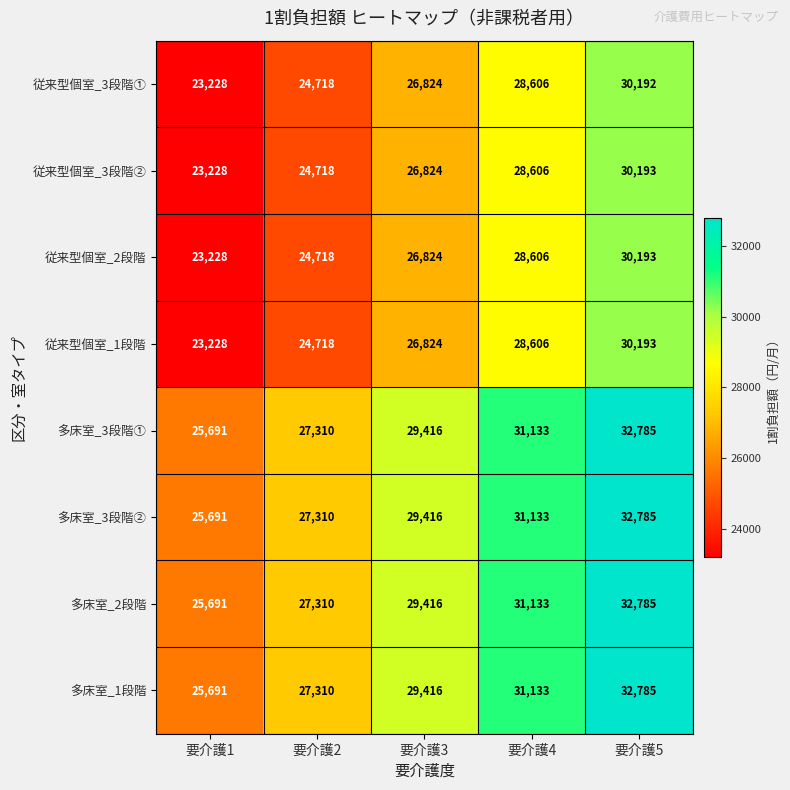

How many data points in 従来型個室_2段階 are less than 26824?

2